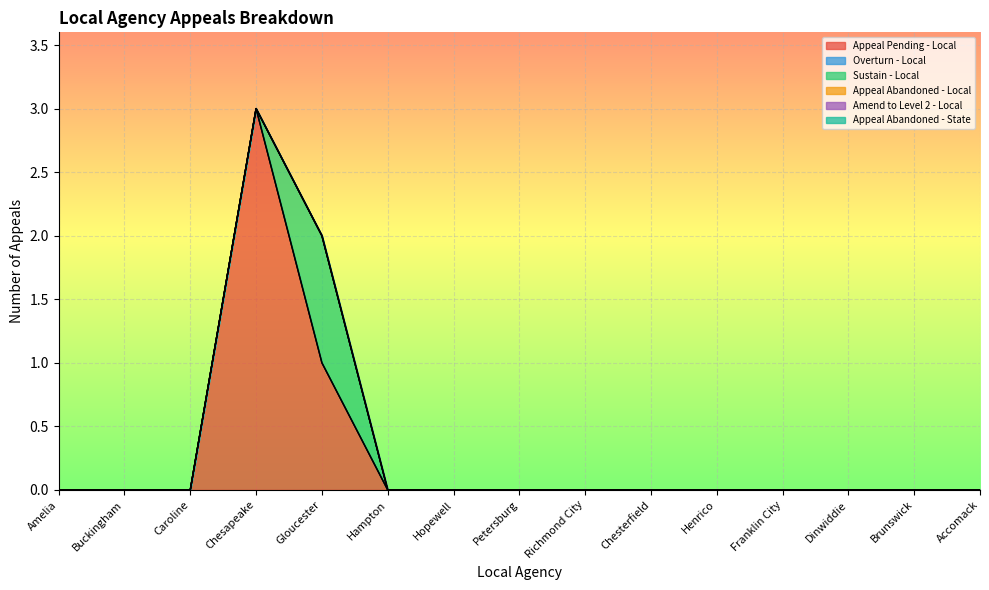

Reading right to left, extract all data points from this chart.

Appeal Pending - Local: 0	0	0	0	0	0	0	0	0	0	1	3	0	0	0
Overturn - Local: 0	0	0	0	0	0	0	0	0	0	0	0	0	0	0
Sustain - Local: 0	0	0	0	0	0	0	0	0	0	1	0	0	0	0
Appeal Abandoned - Local: 0	0	0	0	0	0	0	0	0	0	0	0	0	0	0
Amend to Level 2 - Local: 0	0	0	0	0	0	0	0	0	0	0	0	0	0	0
Appeal Abandoned - State: 0	0	0	0	0	0	0	0	0	0	0	0	0	0	0